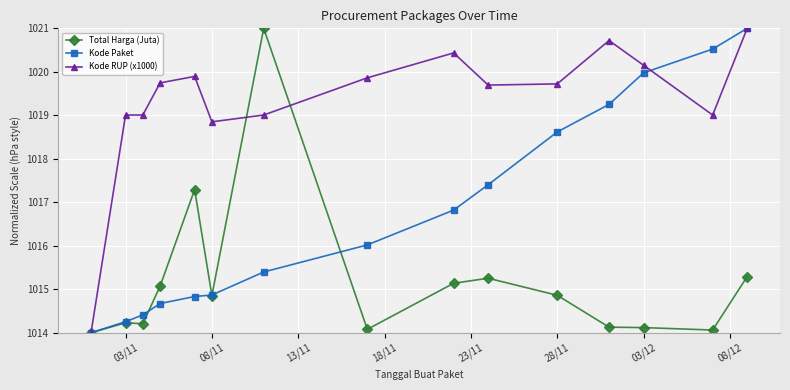

What is the maximum value shown in the chart?

1021.0